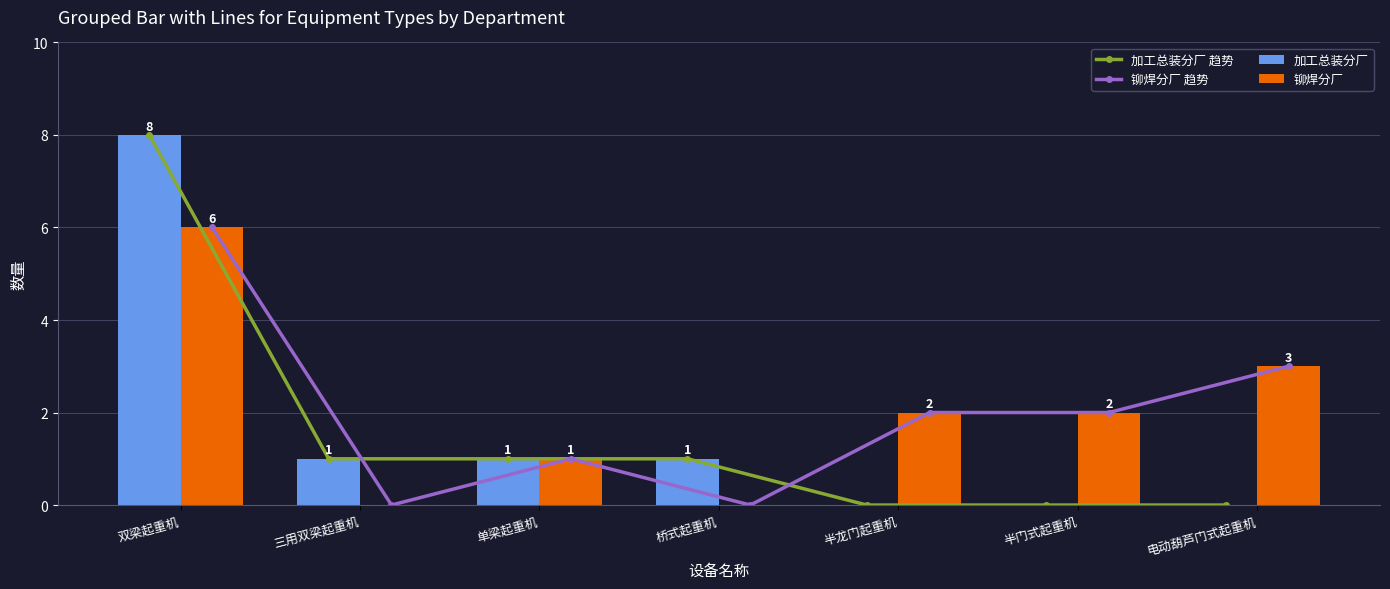

The 加工总装分厂 series shows 0 at 半龙门起重机. True or false?

True